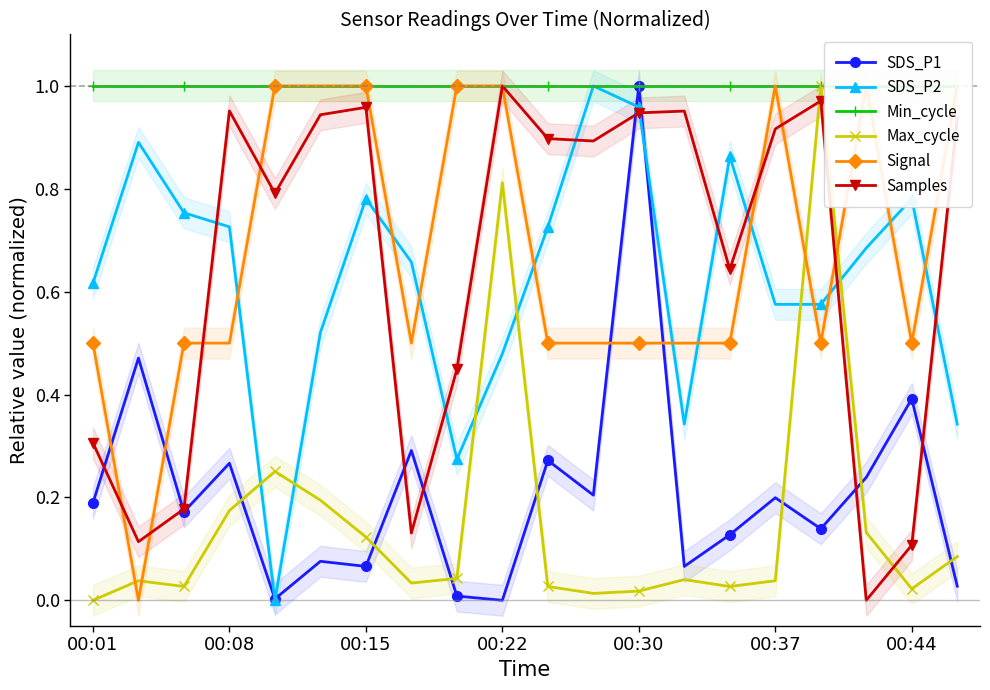

Is the value of Samples at 00:01 greater than the value of SDS_P2 at 00:01?

No